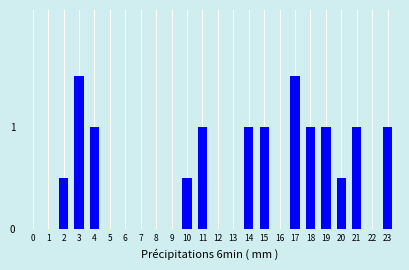

Reading left to right, what are all the values shown in this chart?

0=0.0	1=0.0	2=0.5	3=1.5	4=1.0	5=0.0	6=0.0	7=0.0	8=0.0	9=0.0	10=0.5	11=1.0	12=0.0	13=0.0	14=1.0	15=1.0	16=0.0	17=1.5	18=1.0	19=1.0	20=0.5	21=1.0	22=0.0	23=1.0